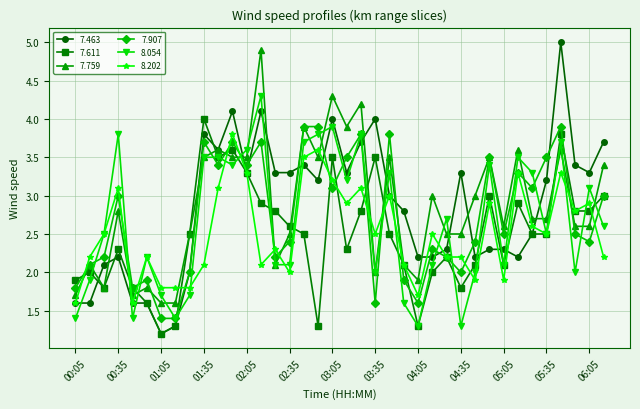

Which series has the largest range (max minus min)?

7.463